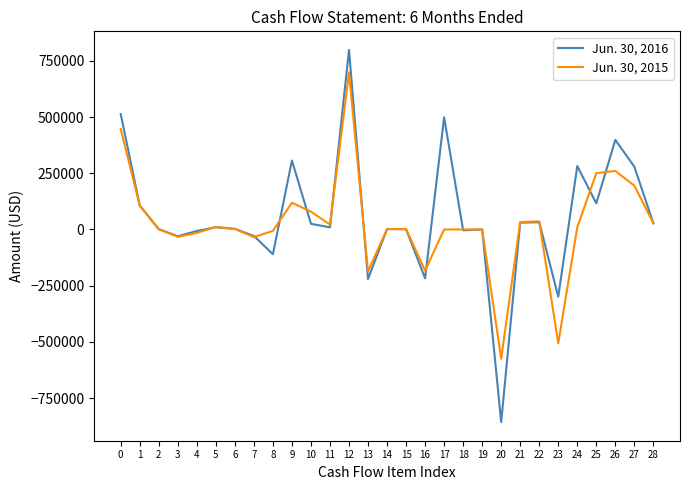

True or false: Jun. 30, 2015 has more than 0 points higher than both neighbors.

True